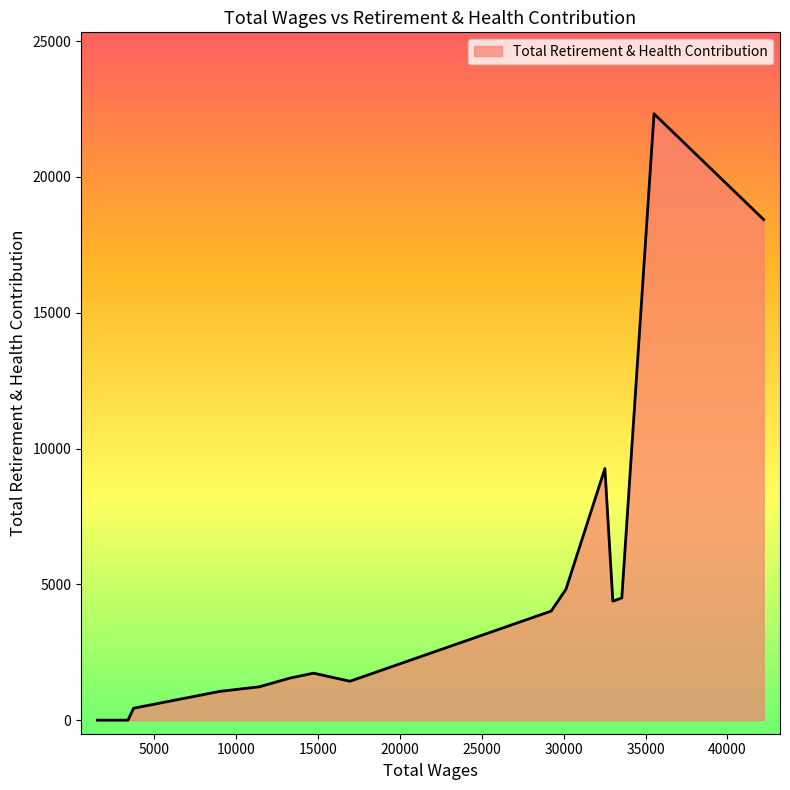

What is the difference between the maximum and minimum values?

22327